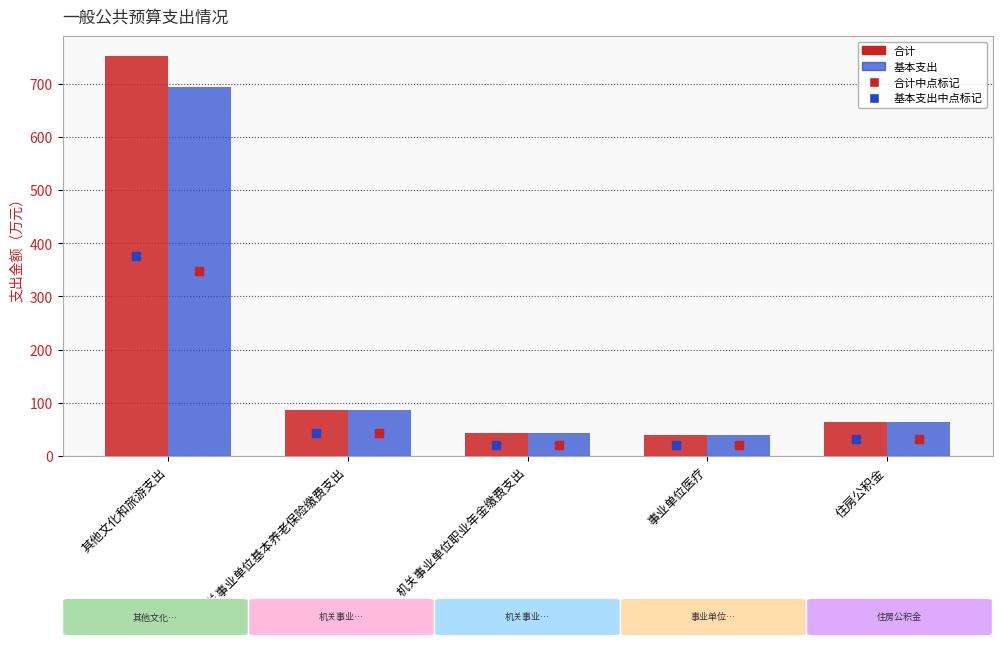

Which category has the highest value in the 基本支出 series?

其他文化和旅游支出